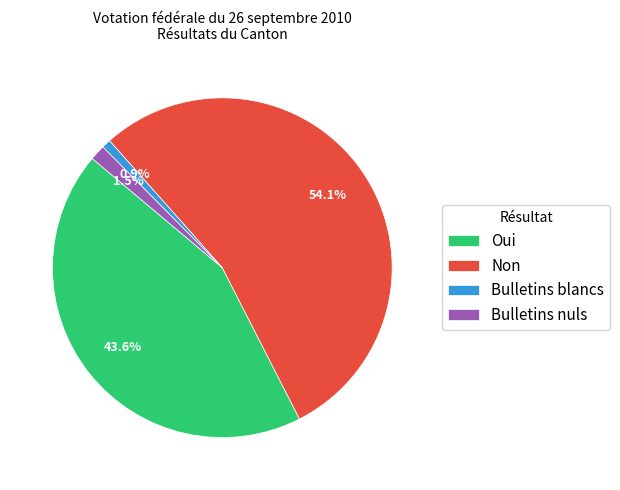

What portion of the pie excludes Bulletins nuls?

98.5%